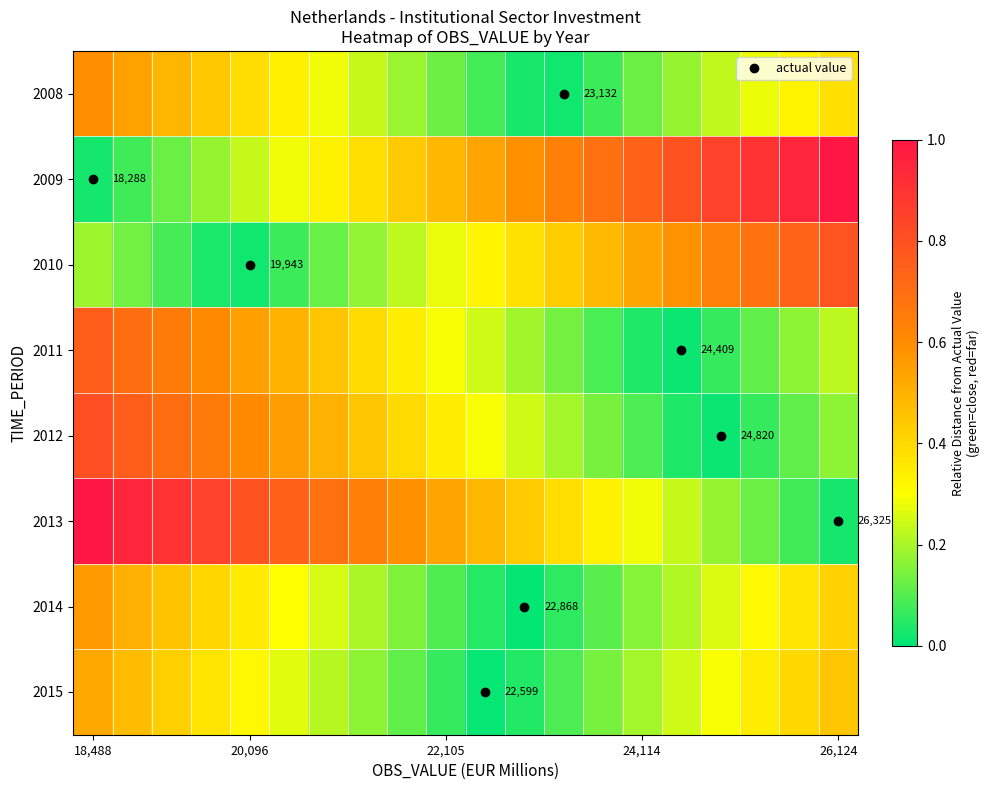

Is the value of 2010 at 26,124 greater than the value of 2013 at 18,488?

No